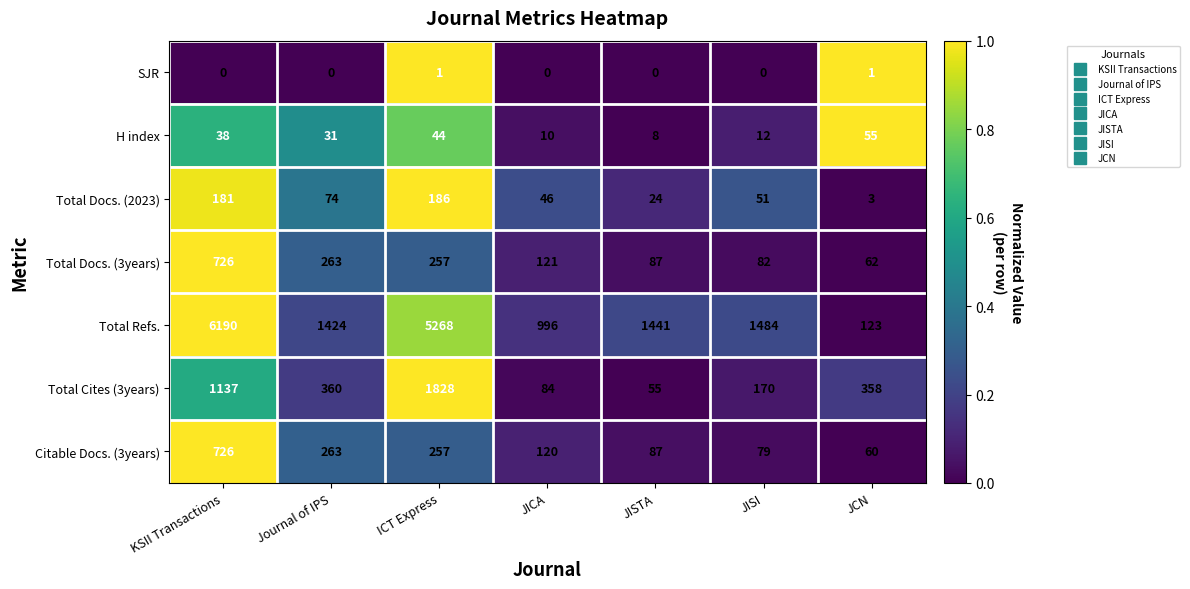

Read the H index value at ICT Express.

44